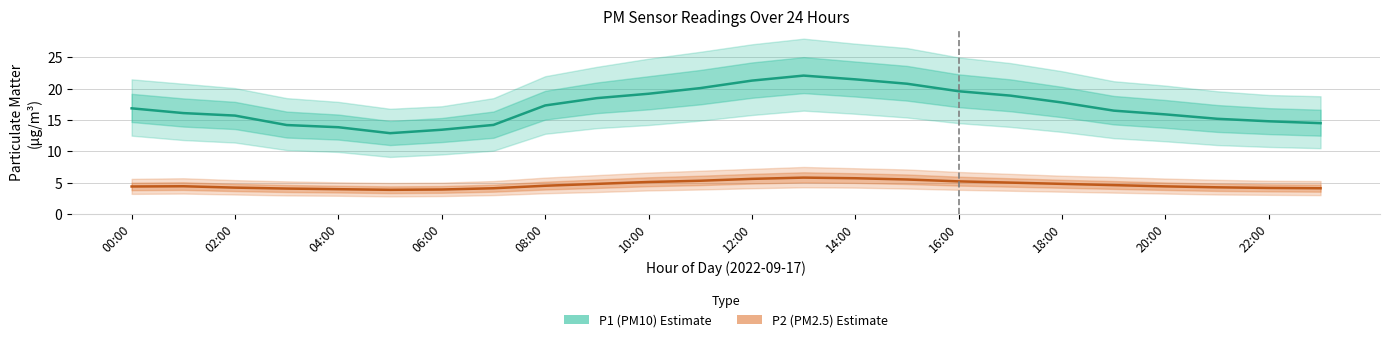

At which label is P2 (PM2.5) closest to 4?

06:00